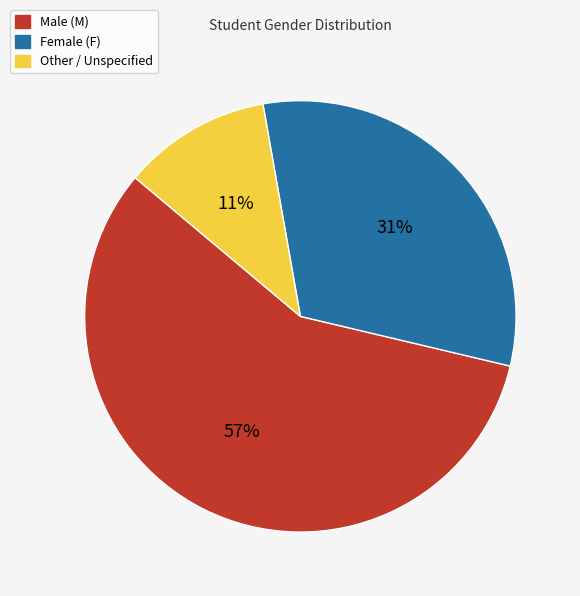

Does any single category account for the majority?

Yes